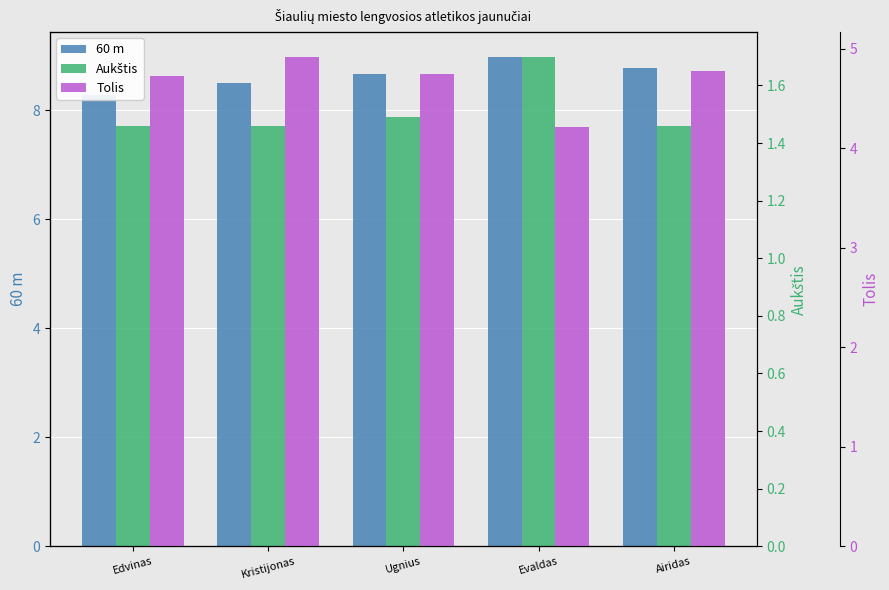

List the series in order of their overall mean, highest first.

60 m, Tolis, Aukštis